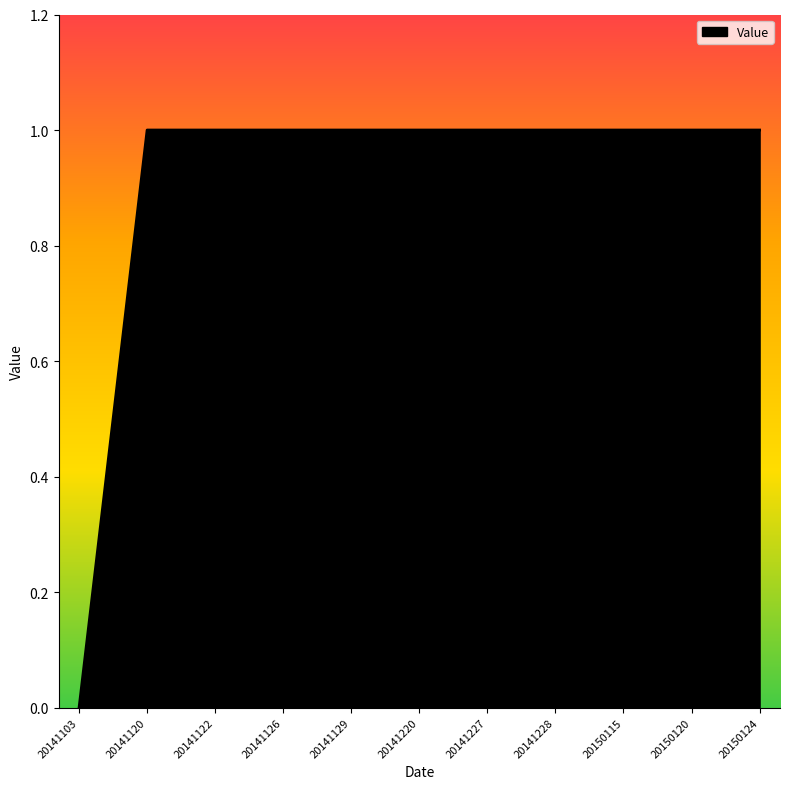

The chart shows a value of 0 at 20141220. True or false?

False